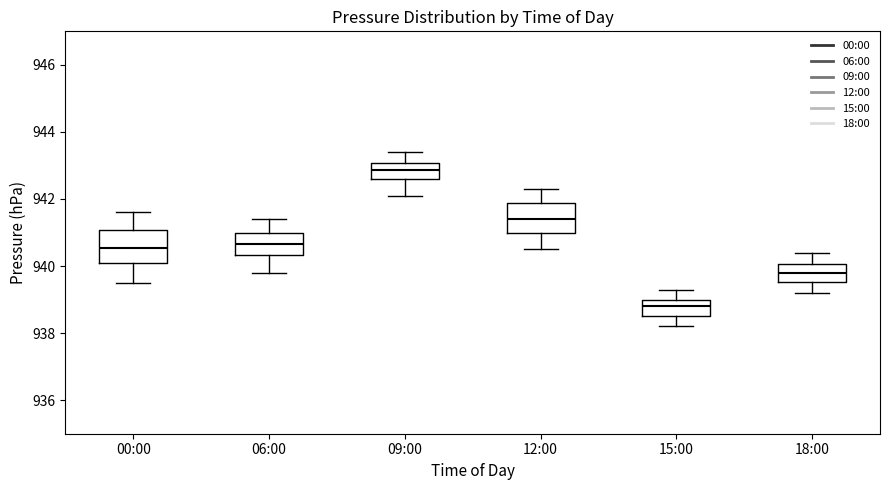

Reading left to right, read every box against the y-axis: the position of its median line, the range the box covers, and the ends of its whiskers. The values are not printed on the chart, so give them approximately, as read against the axis.

00:00: median 940.6, box 940.2 to 941.0, whiskers 939.6 to 941.6
06:00: median 940.6, box 940.4 to 941.0, whiskers 939.8 to 941.4
09:00: median 942.8, box 942.6 to 943.0, whiskers 942.2 to 943.4
12:00: median 941.4, box 941.0 to 941.8, whiskers 940.6 to 942.4
15:00: median 938.8, box 938.6 to 939.0, whiskers 938.2 to 939.4
18:00: median 939.8, box 939.6 to 940.0, whiskers 939.2 to 940.4